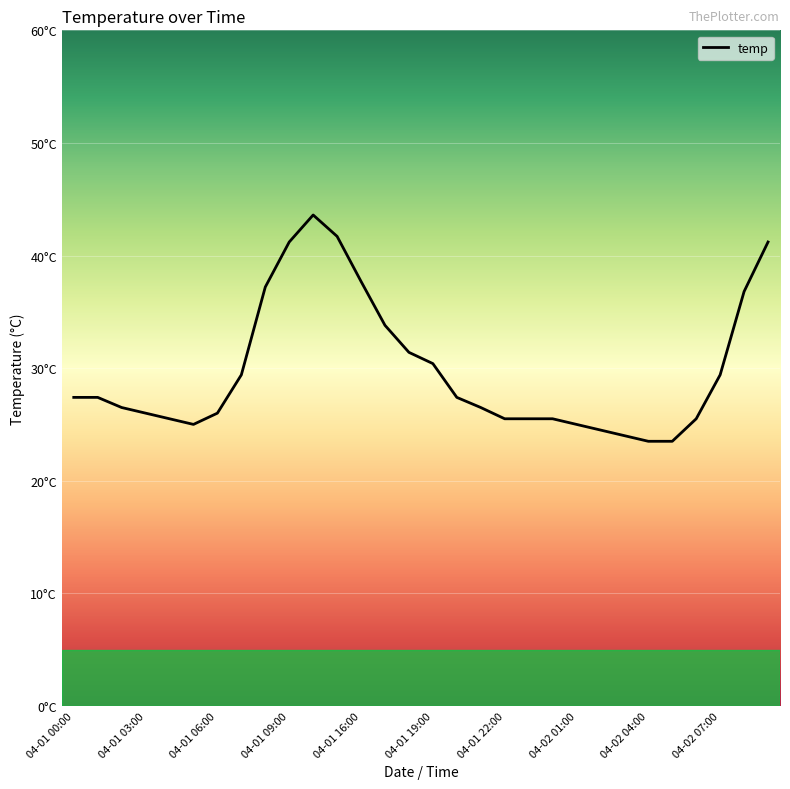

How many interior local valleys (lower than both neighbors) does the data have?

1